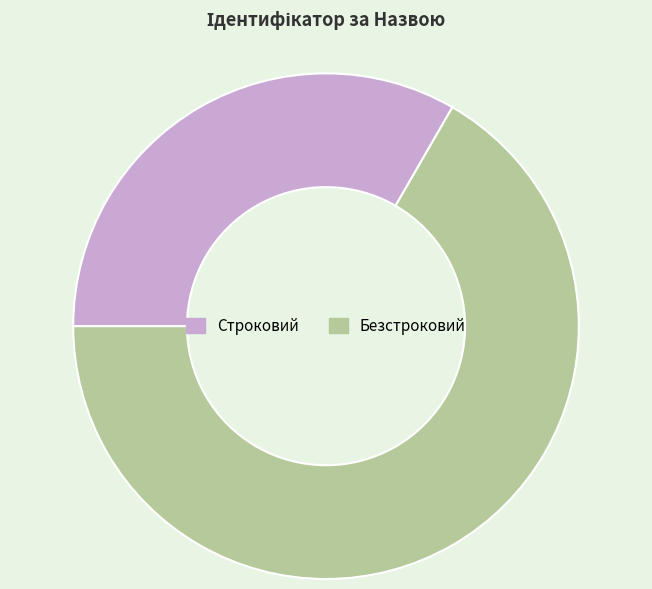

Which has a higher value, Строковий or Безстроковий?

Безстроковий